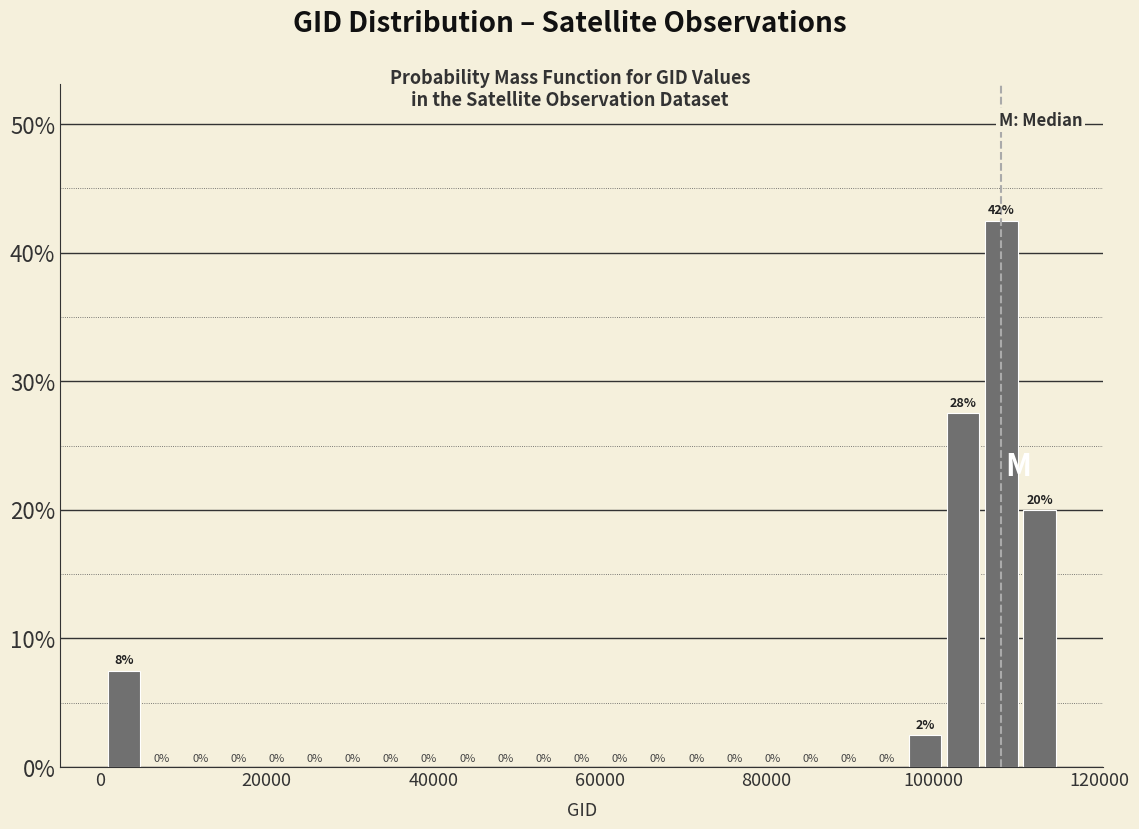

Read against the x-axis, roughly where is the centre of the tallest bar?

108000